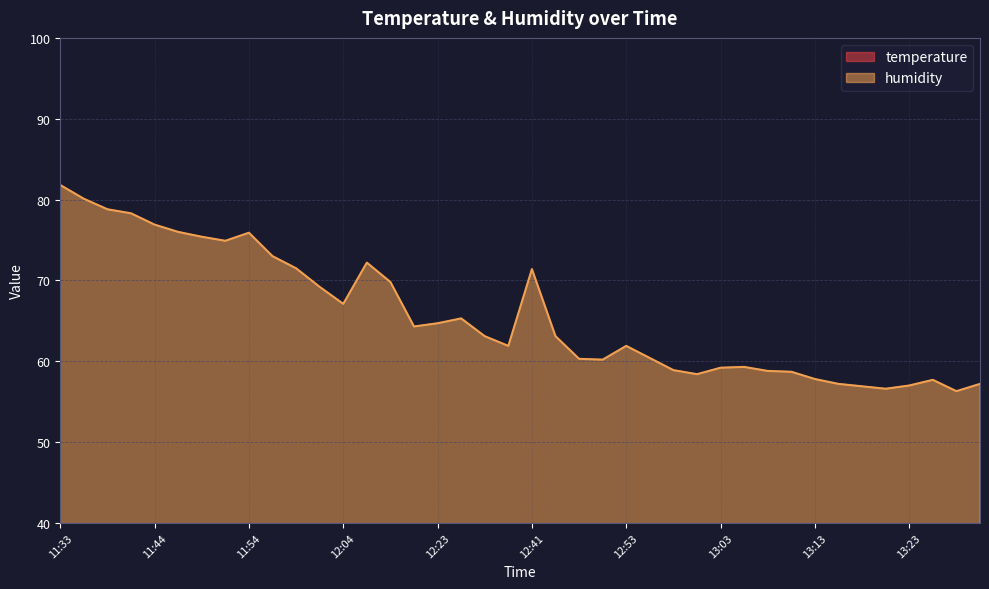

True or false: humidity and temperature intersect in this chart.

False